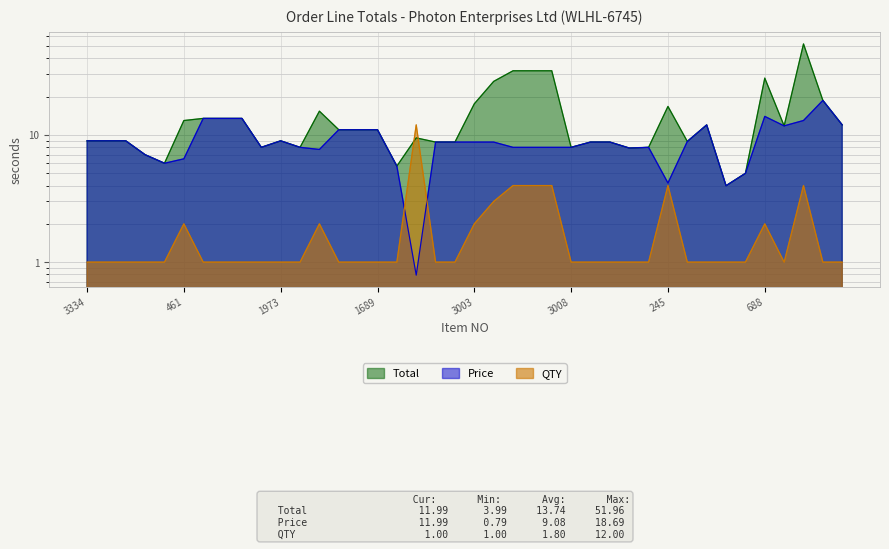

True or false: QTY has a value of 2.0 at 190.

True